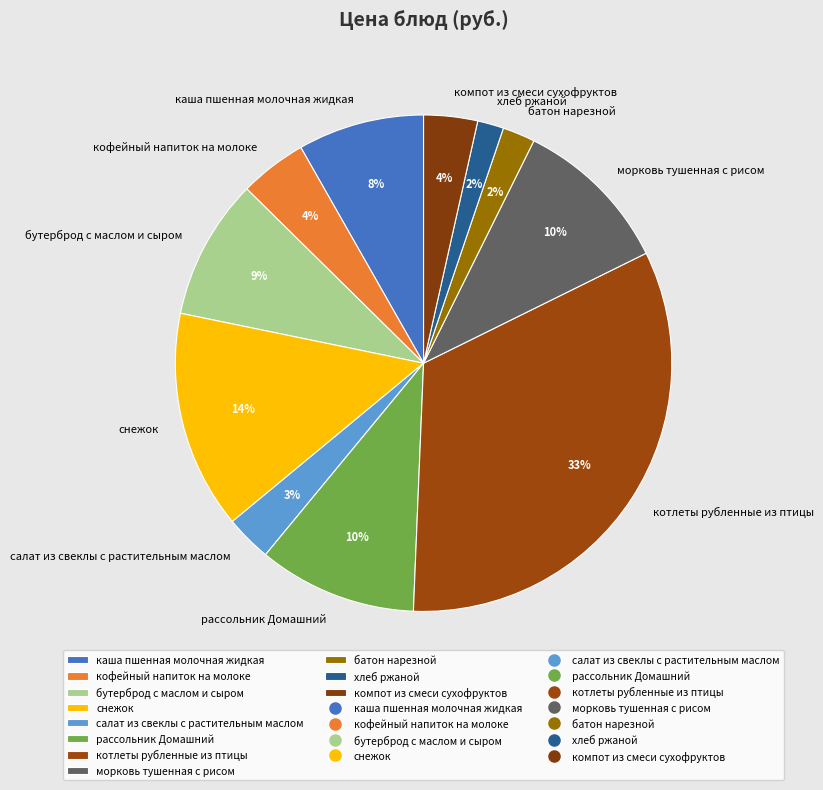

Is it true that батон нарезной is 2% of the pie?

True